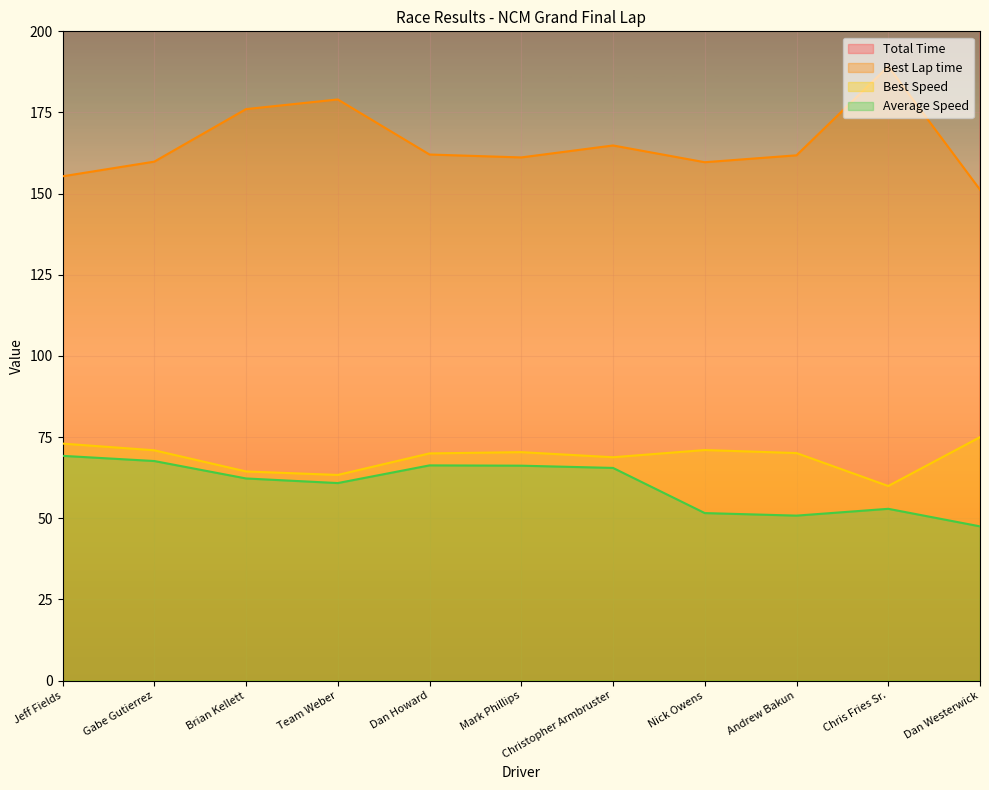

What is the difference between the highest and lowest values at Dan Howard?

446.9